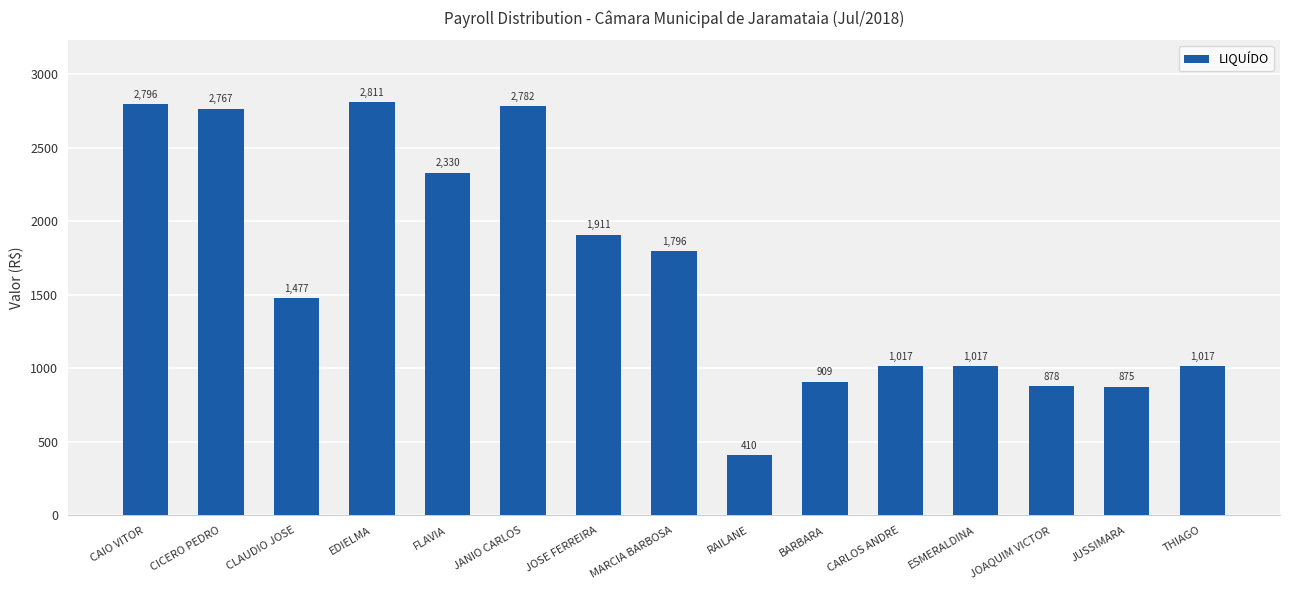

What is the difference between the second highest and second lowest values?

1921.8